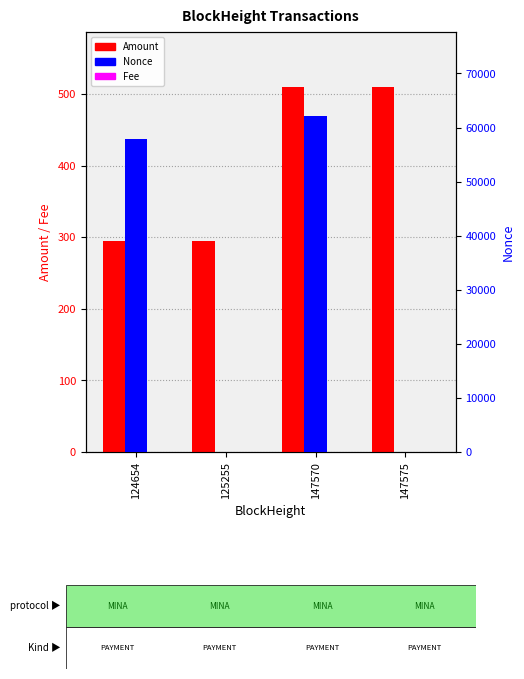

Which series has the widest spread of values?

Nonce